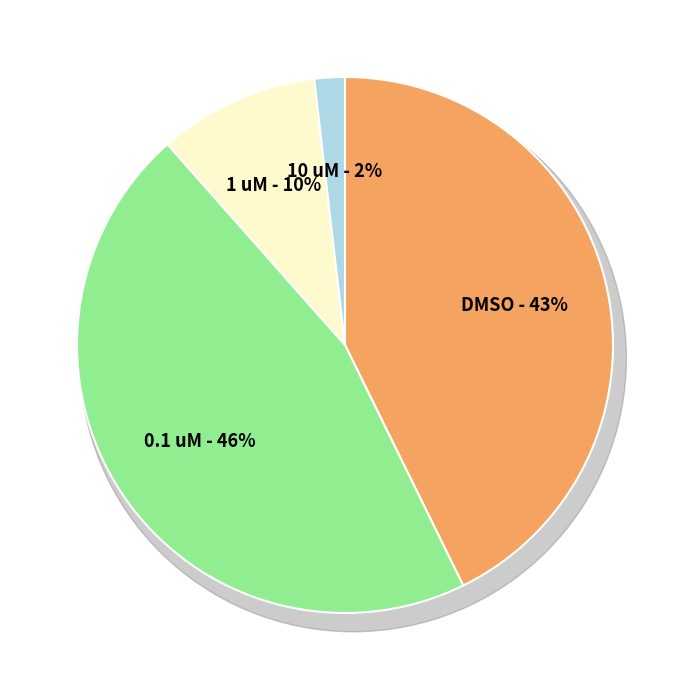

What percentage do DMSO and 10 uM together represent?

44.6%